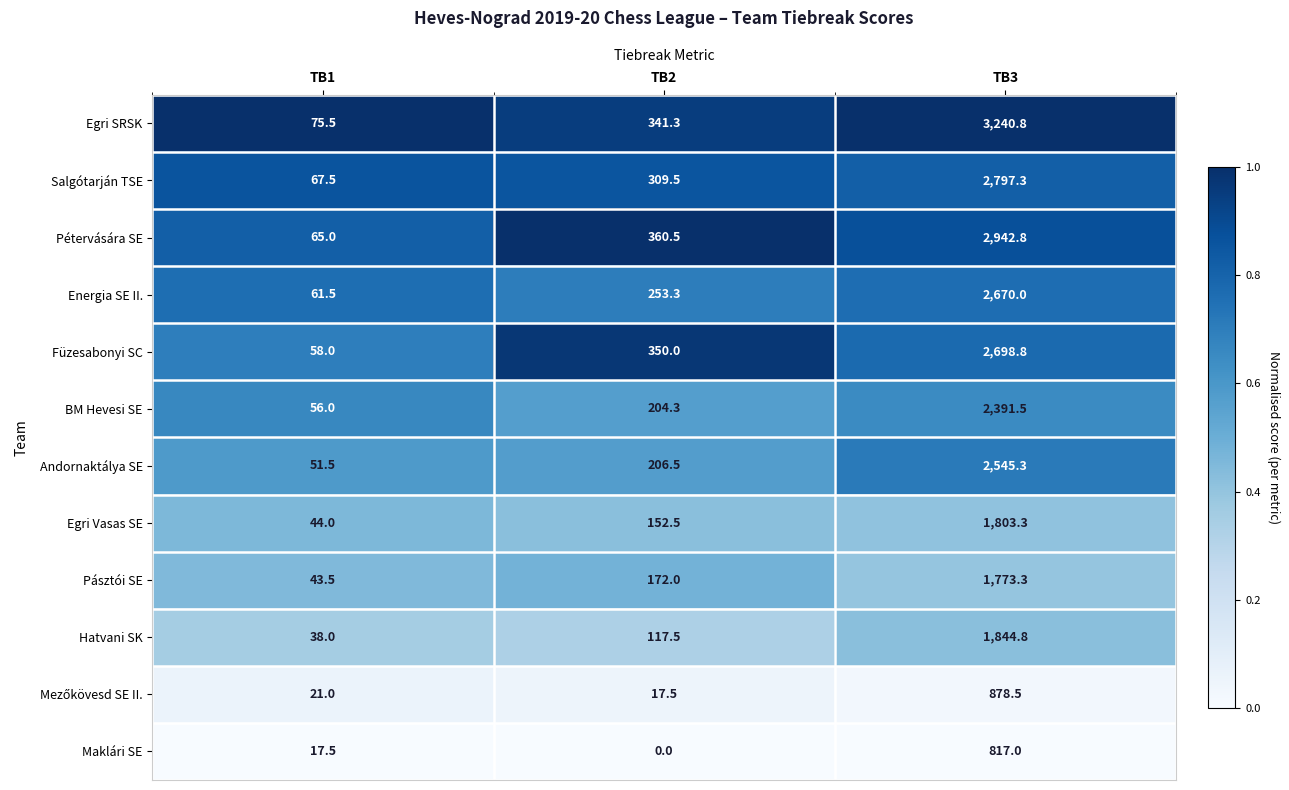

Is it true that Hatvani SK equals 1844.8 at TB3?

True